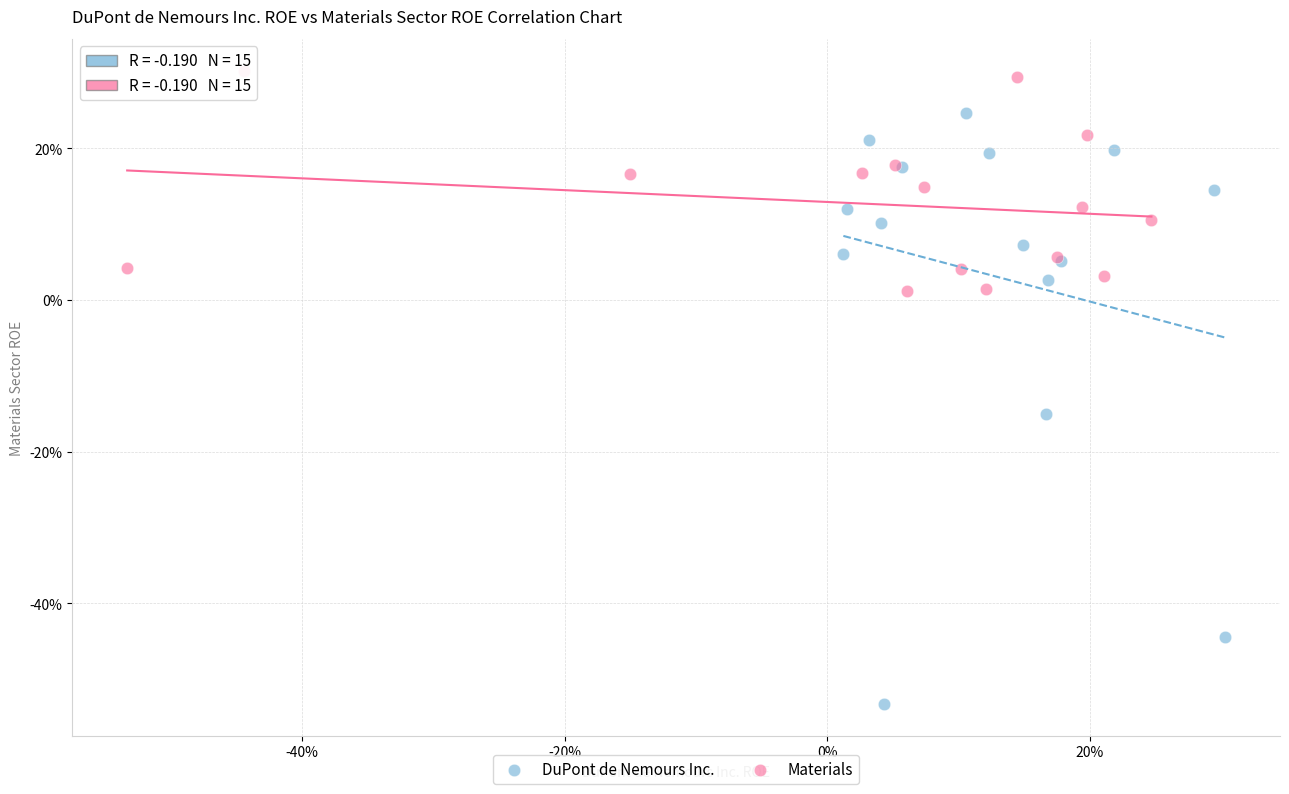

What are all the series names shown in the legend?

DuPont de Nemours Inc., Materials